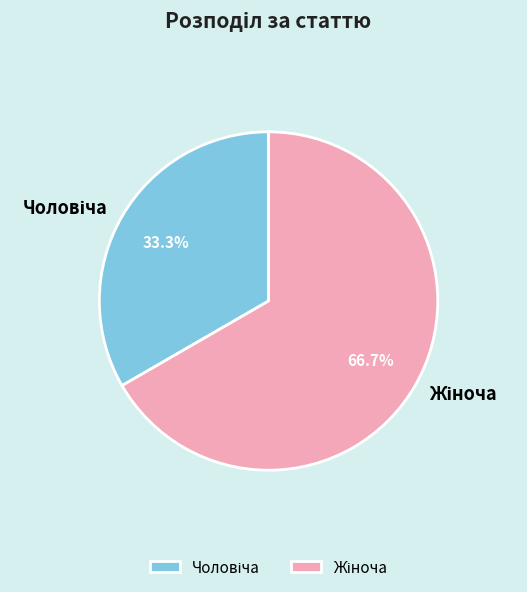

Is there a majority slice in this chart?

Yes